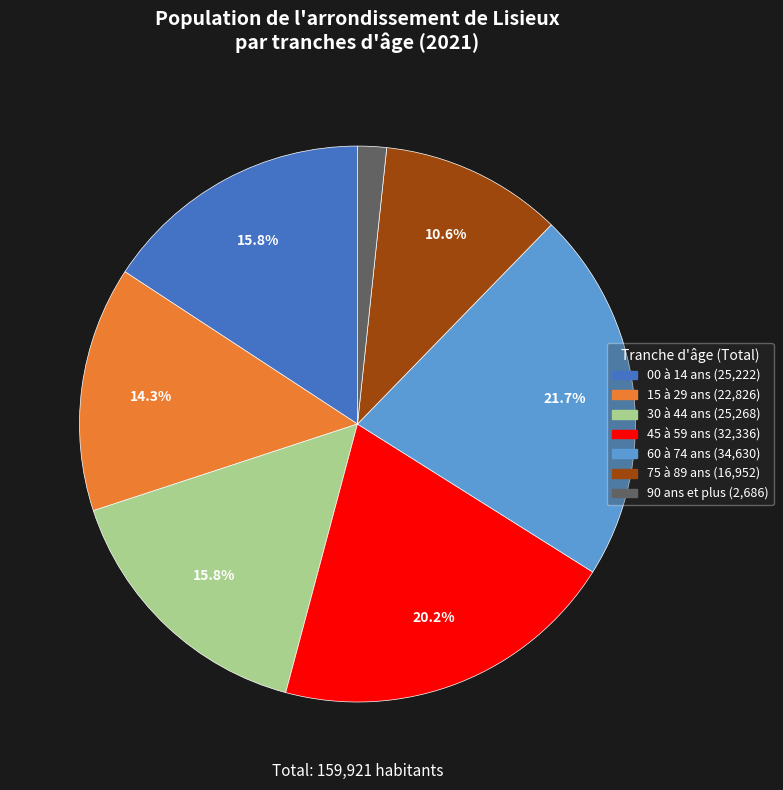

Do 15 à 29 ans and 30 à 44 ans together represent more than half of the pie?

No